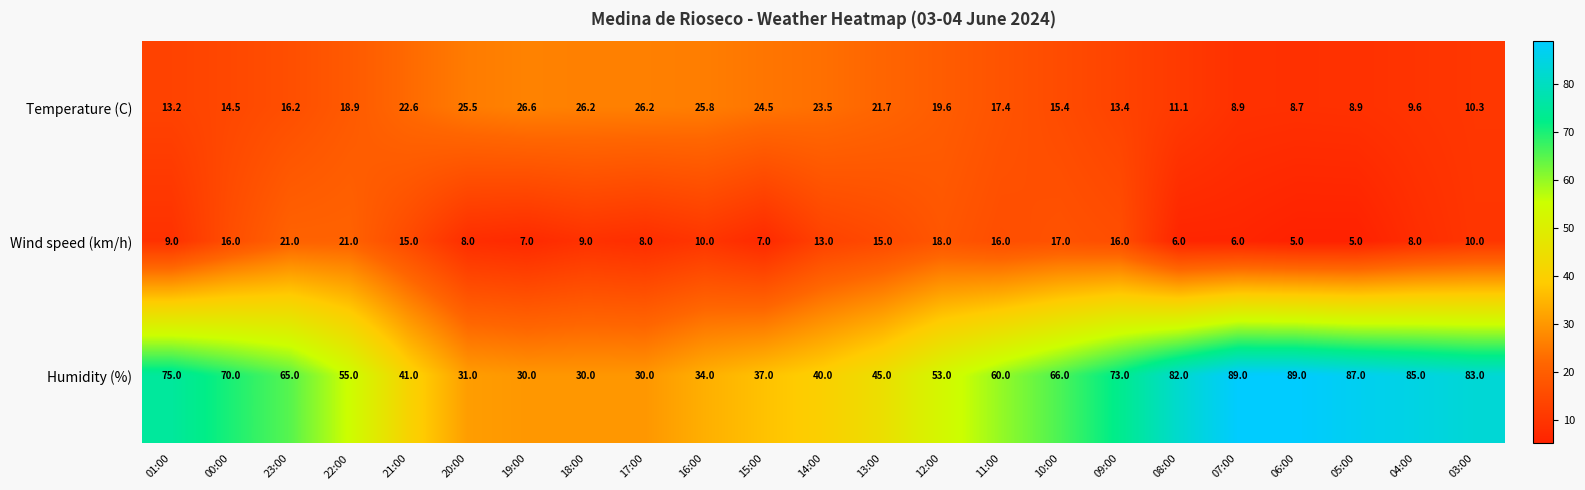

Rank the series at 23:00 from highest to lowest value.

Humidity (%), Wind speed (km/h), Temperature (C)